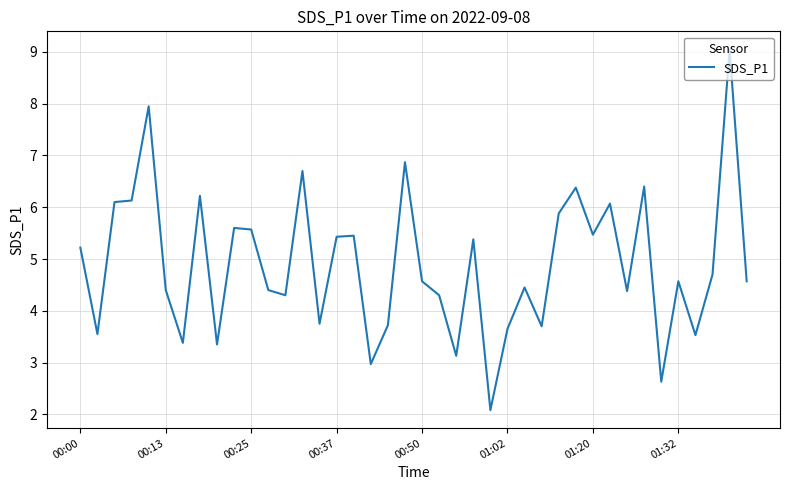

What is the greatest value displayed?

9.1